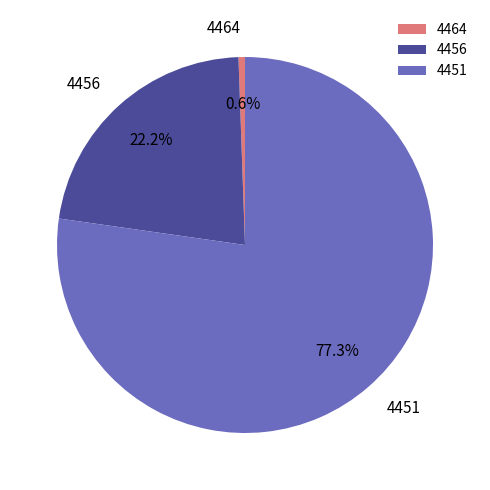

To the nearest percent, what is the average slice percentage?

33%